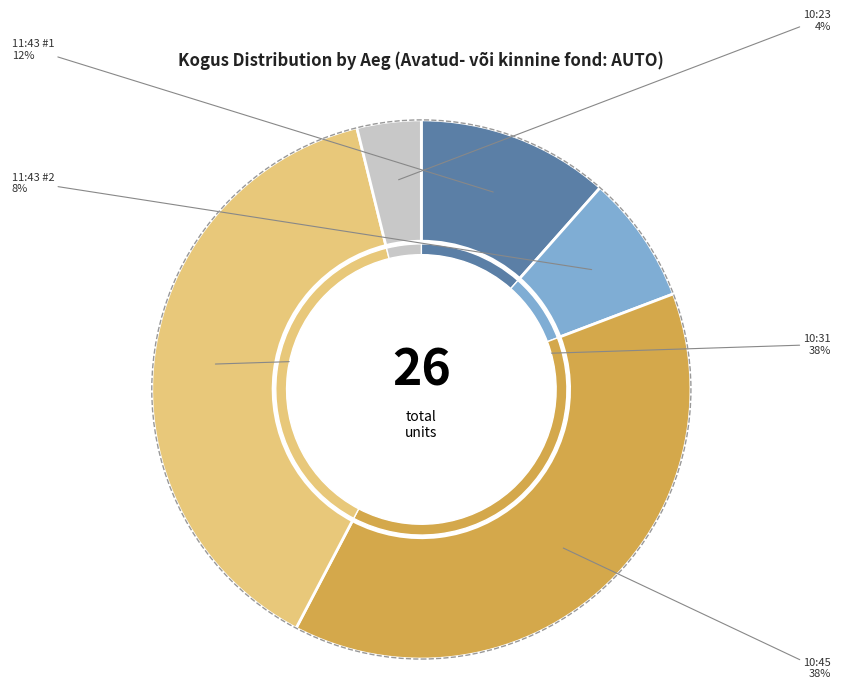

Which slice is the smallest?

10:23:16